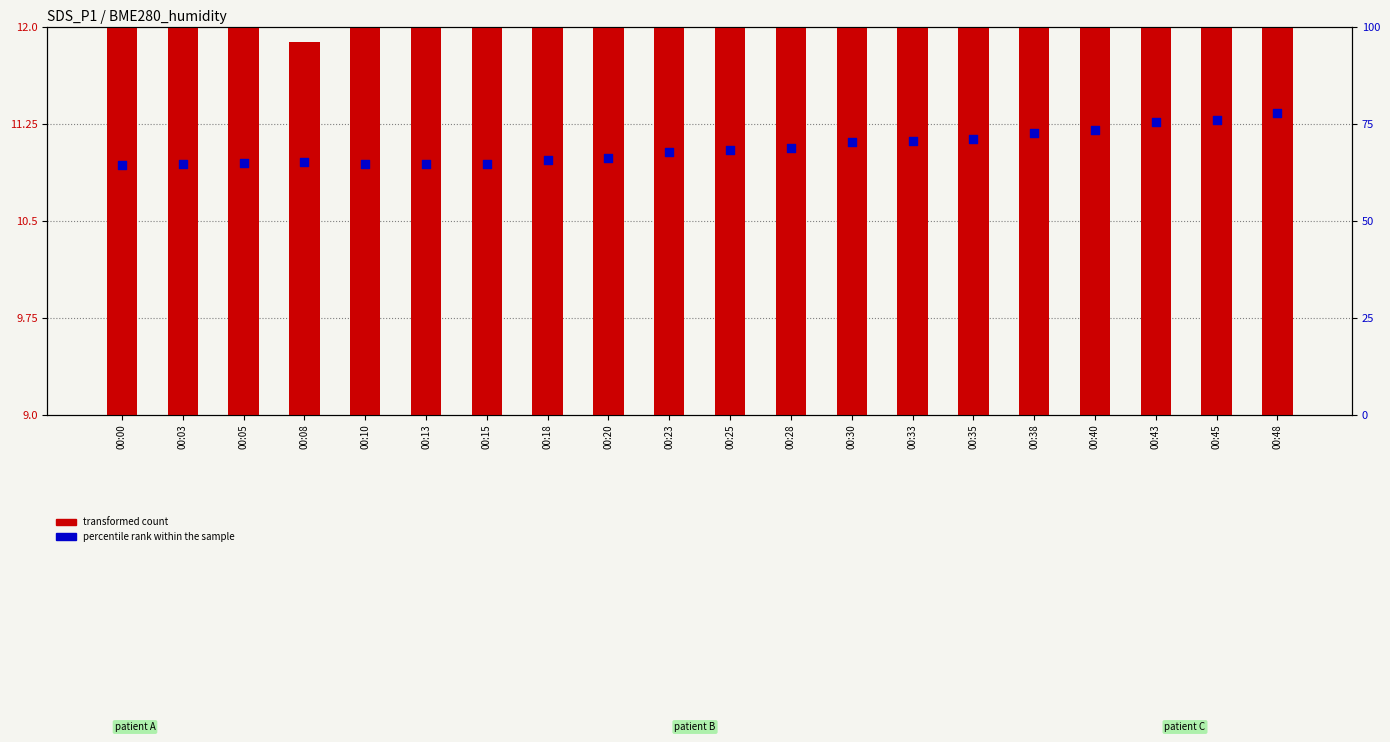

Which series contains the highest Y value?

percentile rank within the sample